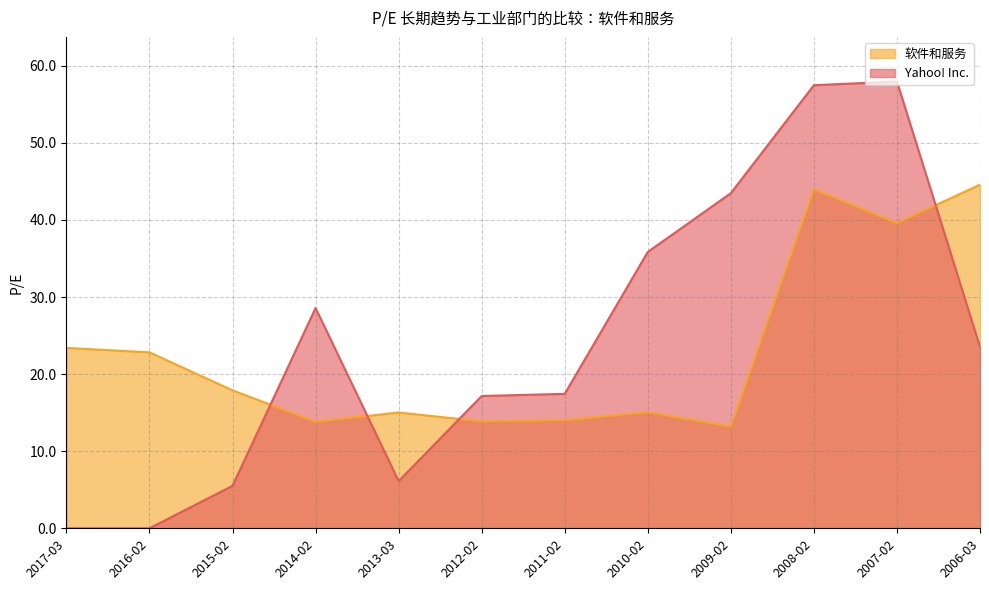

True or false: Yahoo! Inc. has more than 2 points higher than both neighbors.

False